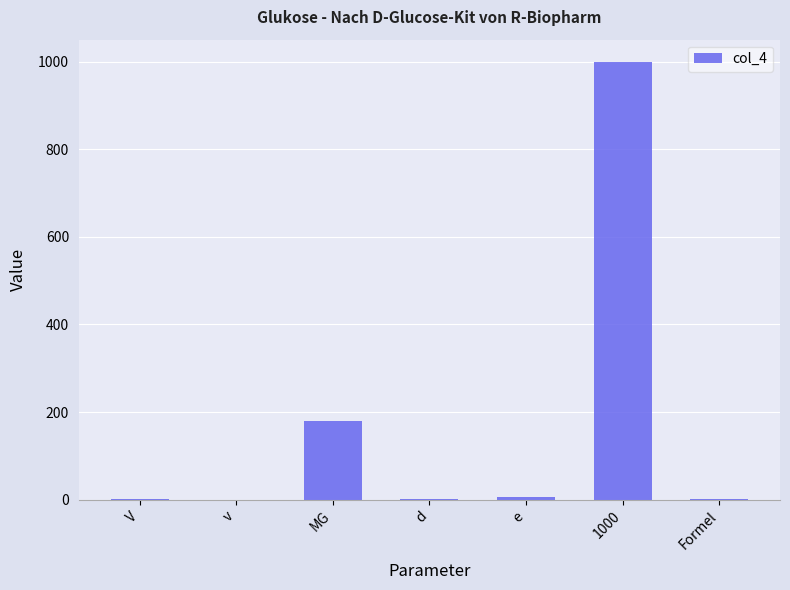

How many distinct data groups are displayed?

1